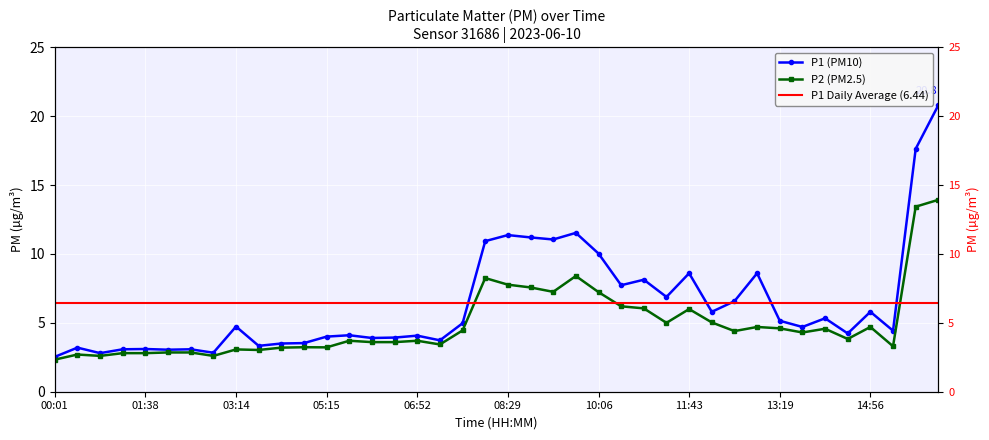

What position from the left is 08:53?

22